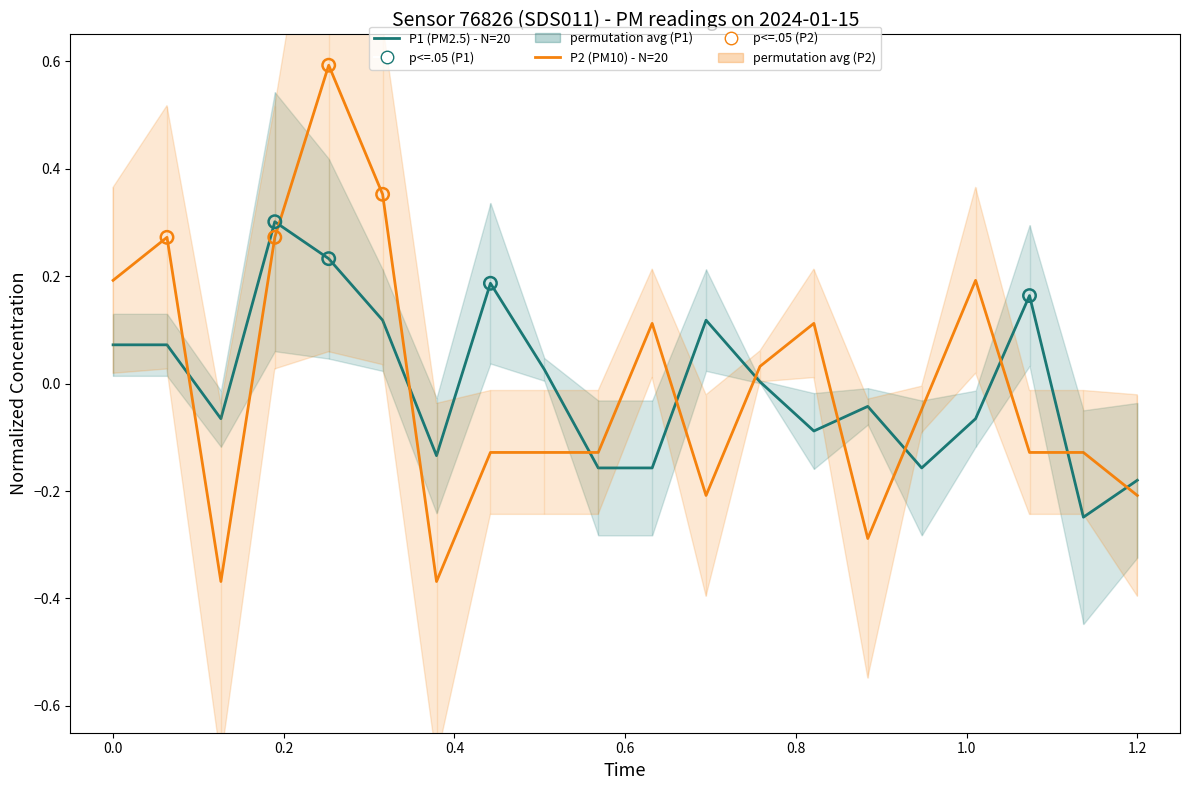

Which series has the largest total across all categories?

P1